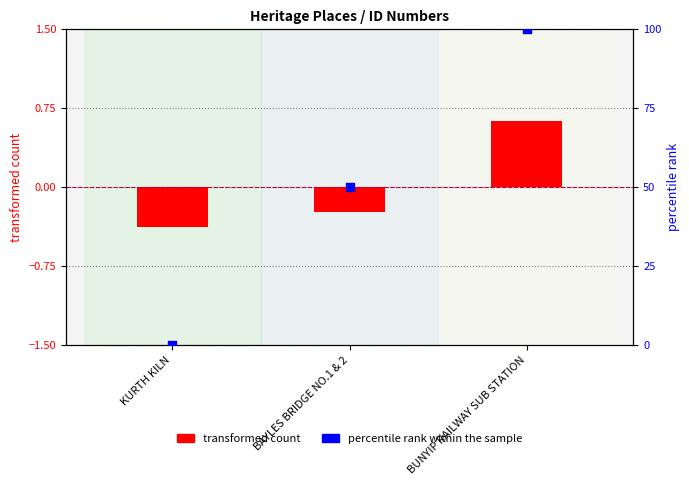

At which category is the sum across all series the highest?

BUNYIP RAILWAY SUB STATION